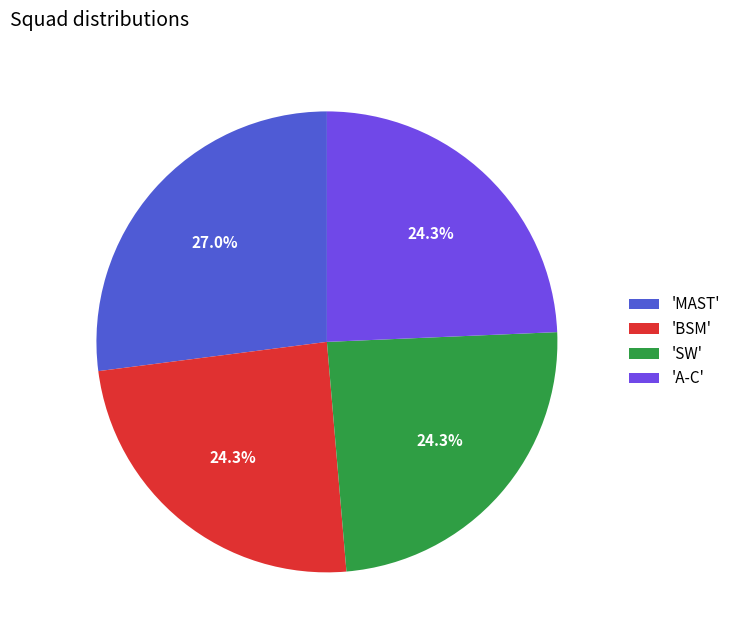

Does 'A-C' represent more than half of the total?

No